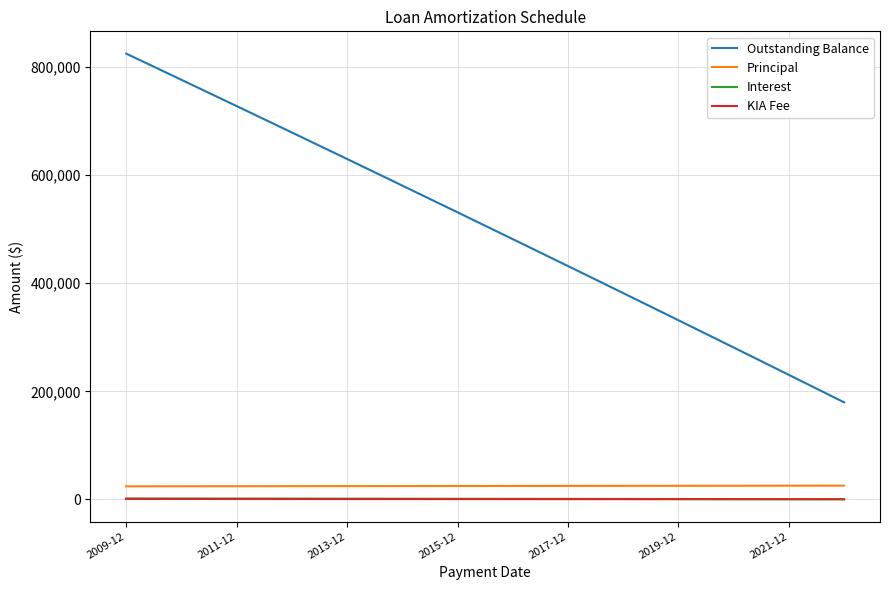

Which series has the largest range (max minus min)?

Outstanding Balance